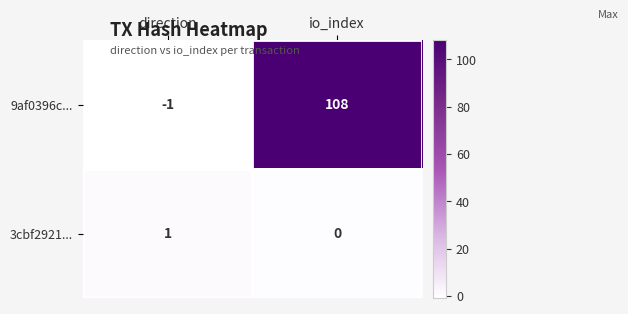

Count the number of data series in this chart.

2